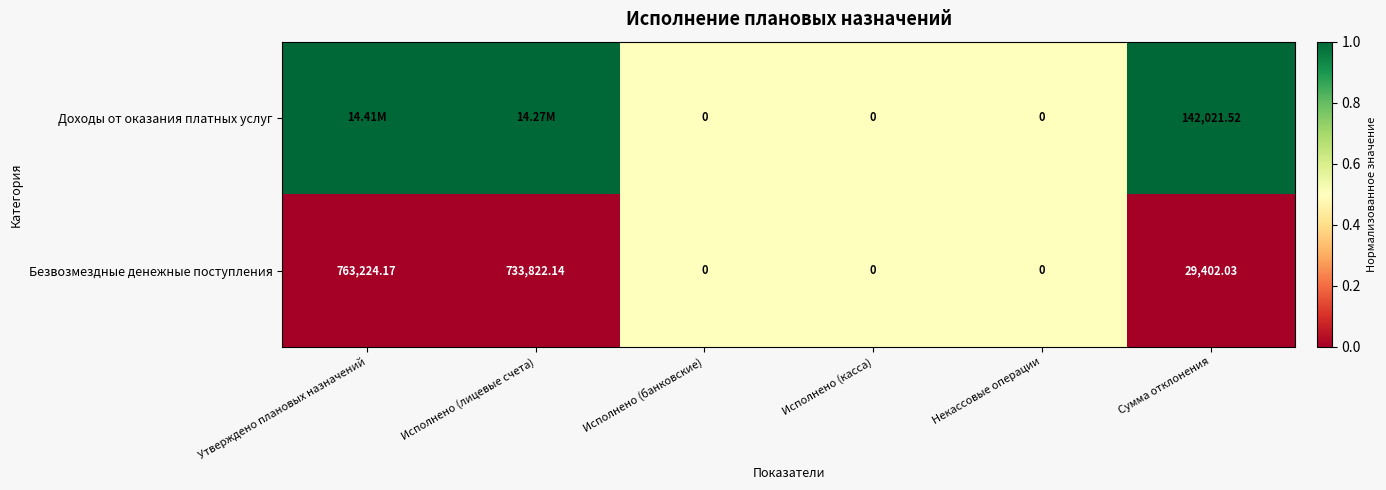

Which category has the highest value in the Безвозмездные денежные поступления series?

Утверждено плановых назначений